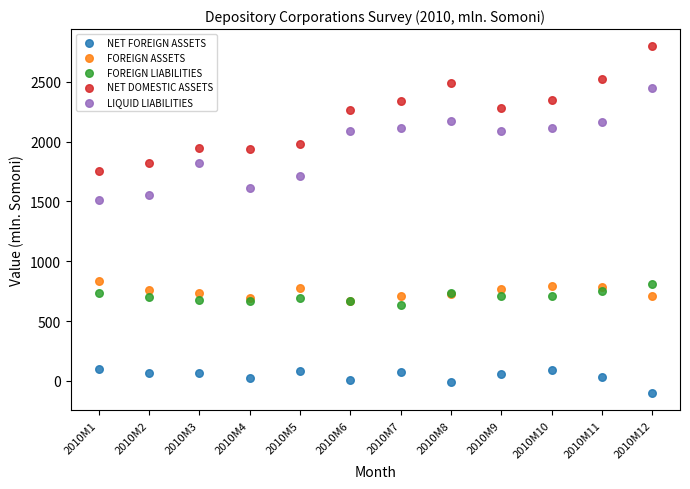

Across all series, what Y value is closest to 1348?

1510.7